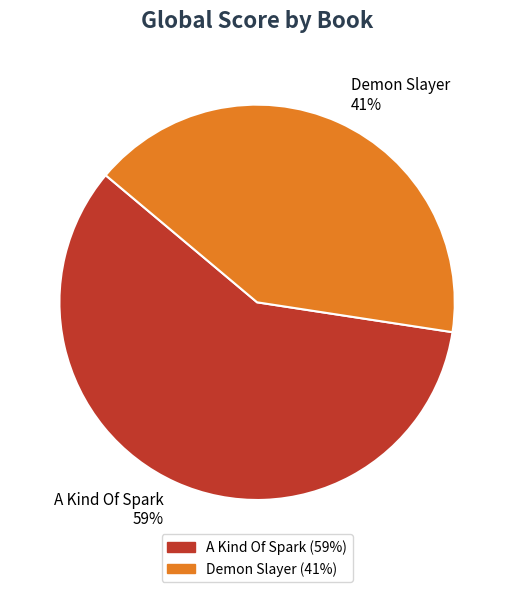

What is the ratio of the value at Demon Slayer to the value at A Kind Of Spark?

0.7